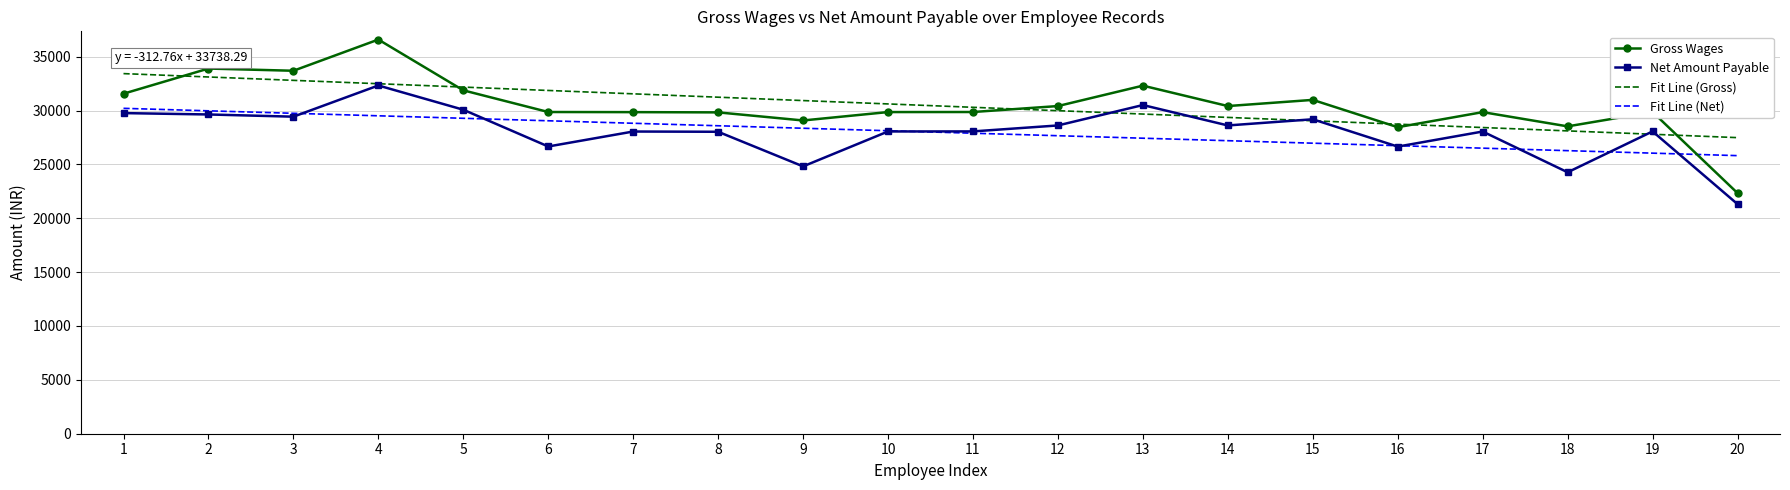

What is the difference between the second highest and minimum values in the Fit Line (Net) series?

4160.1